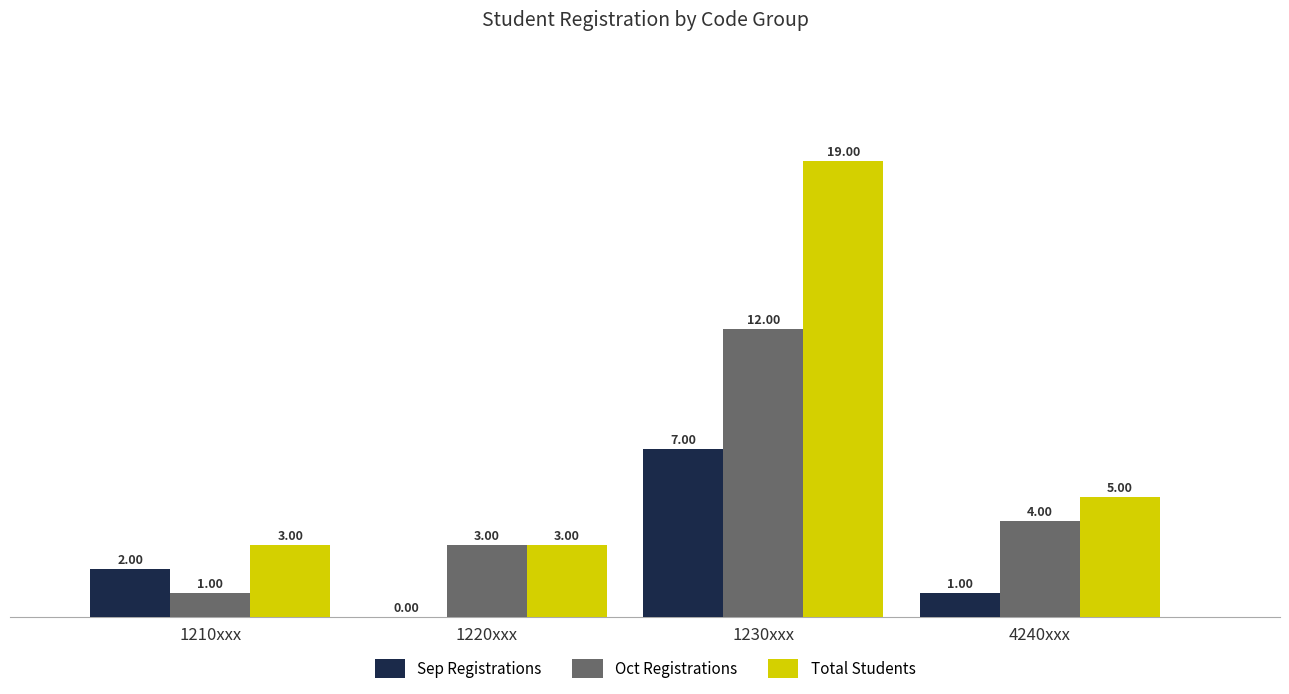

Read the Oct Registrations value at 1220xxx, to the nearest 5.

5